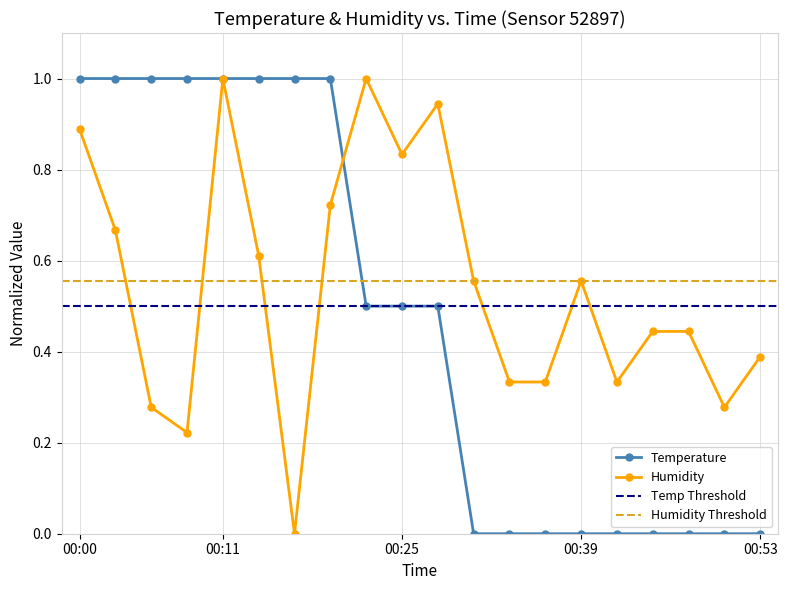

Between 00:03 and 00:36, which series saw the biggest shift?

temperature